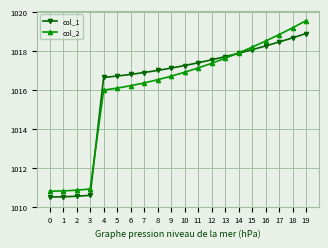

At which category is the sum across all series the highest?

19